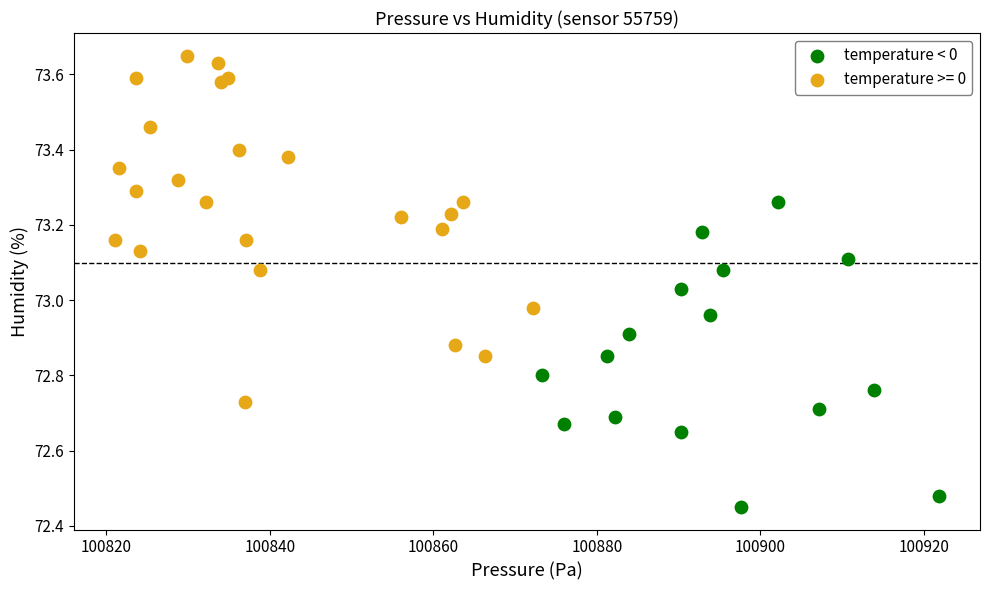

Which series has the widest spread of Y values?

temperature >= 0